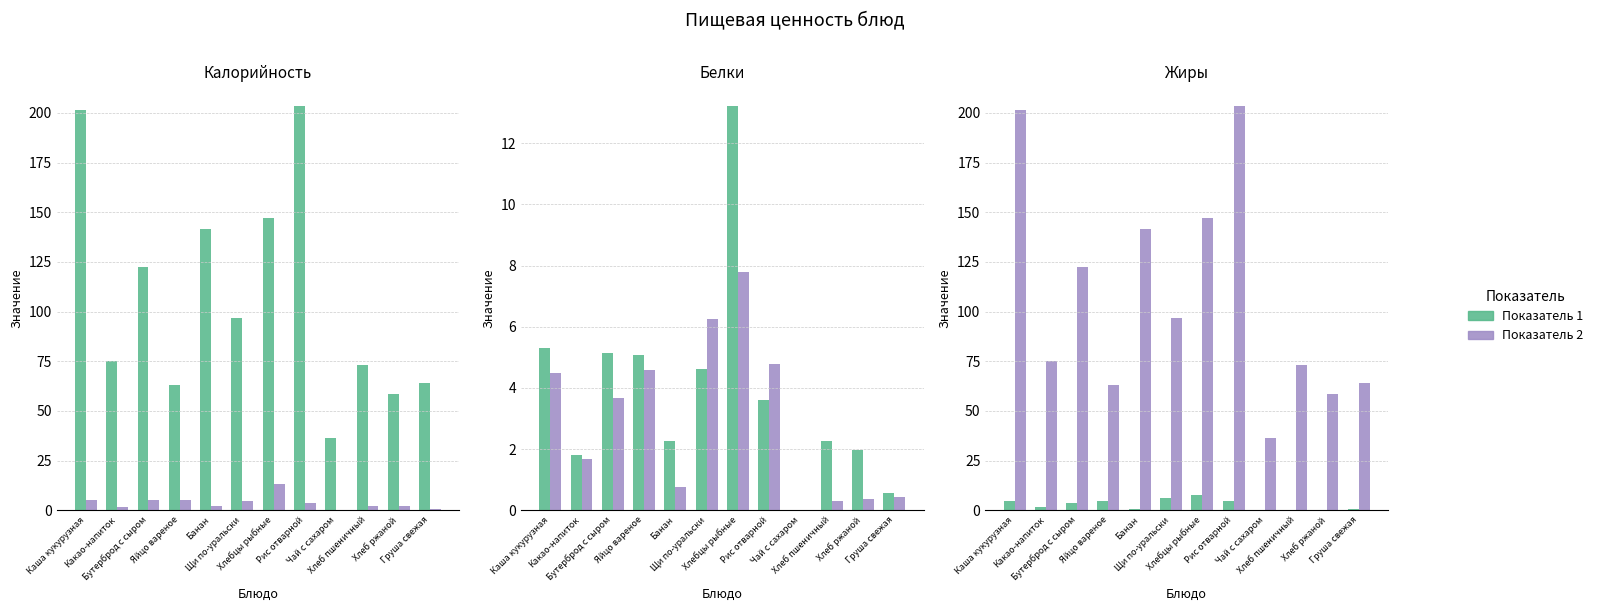

Where does the Жиры series first go above 3?

Каша кукурузная